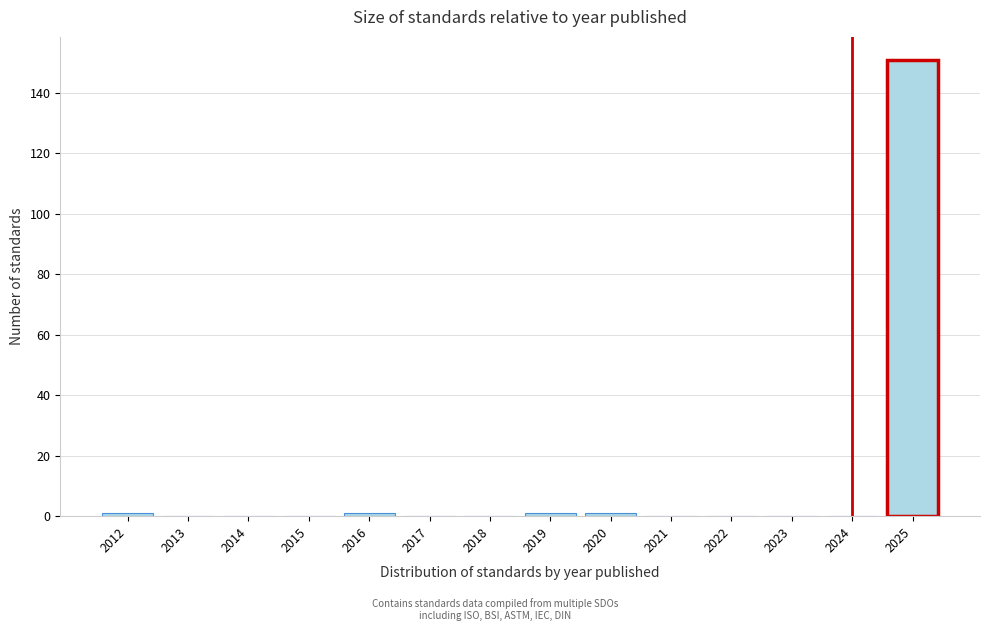

Reading left to right, transcribe all the data shown in this chart.

2012=1	2013=0	2014=0	2015=0	2016=1	2017=0	2018=0	2019=1	2020=1	2021=0	2022=0	2023=0	2024=0	2025=151